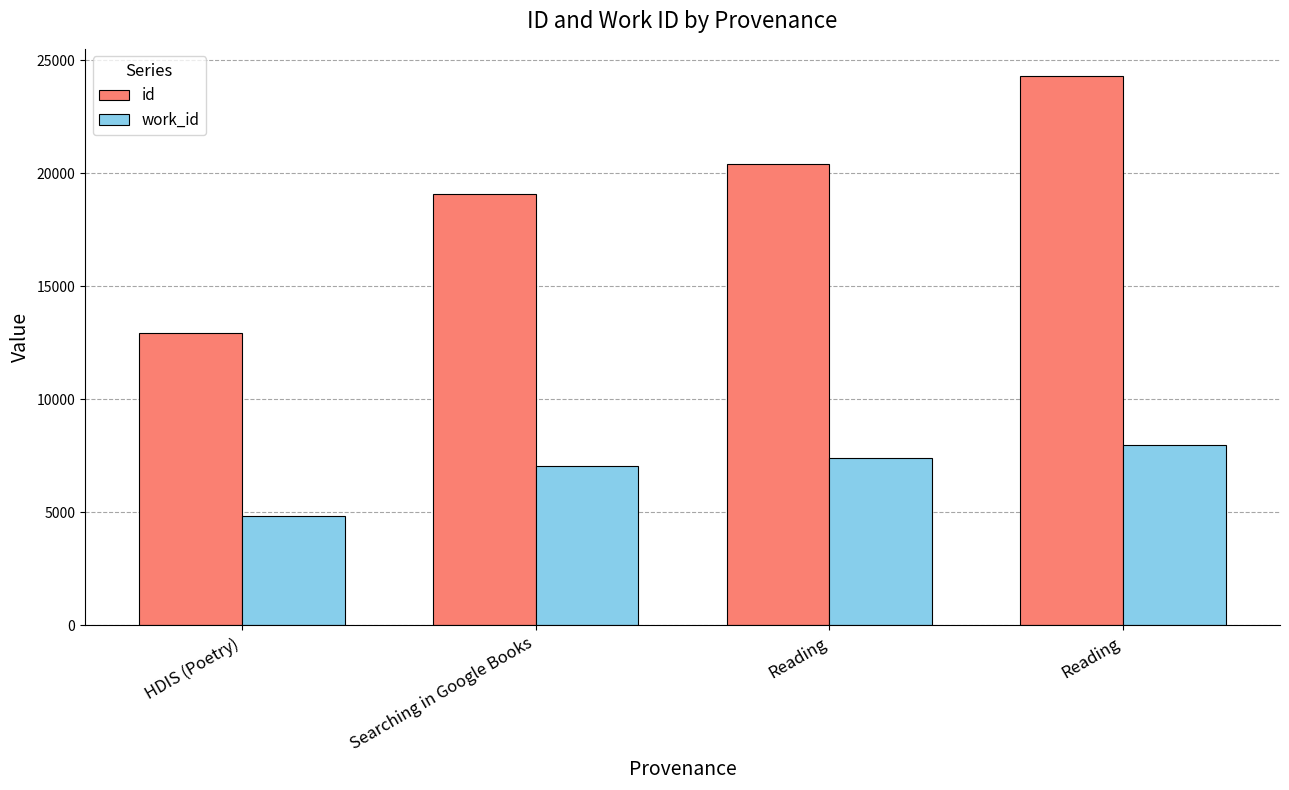

How many bars are there in total?

8